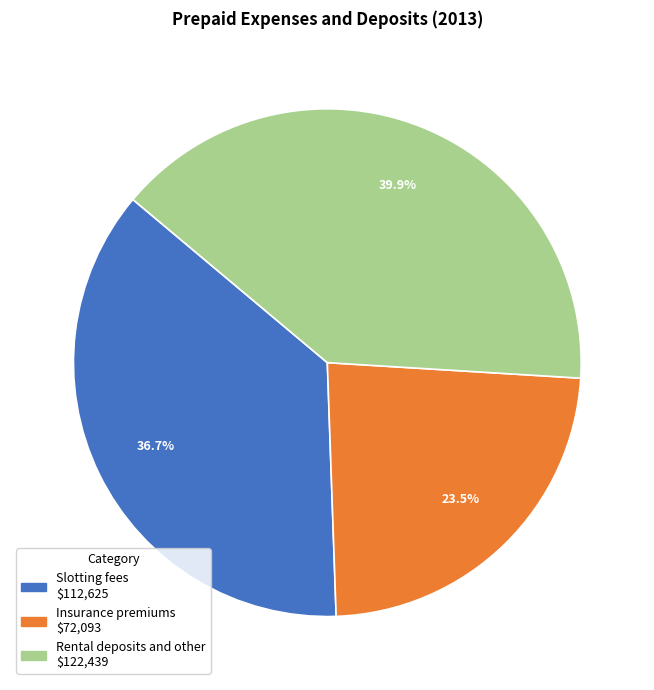

Does any single category account for the majority?

No